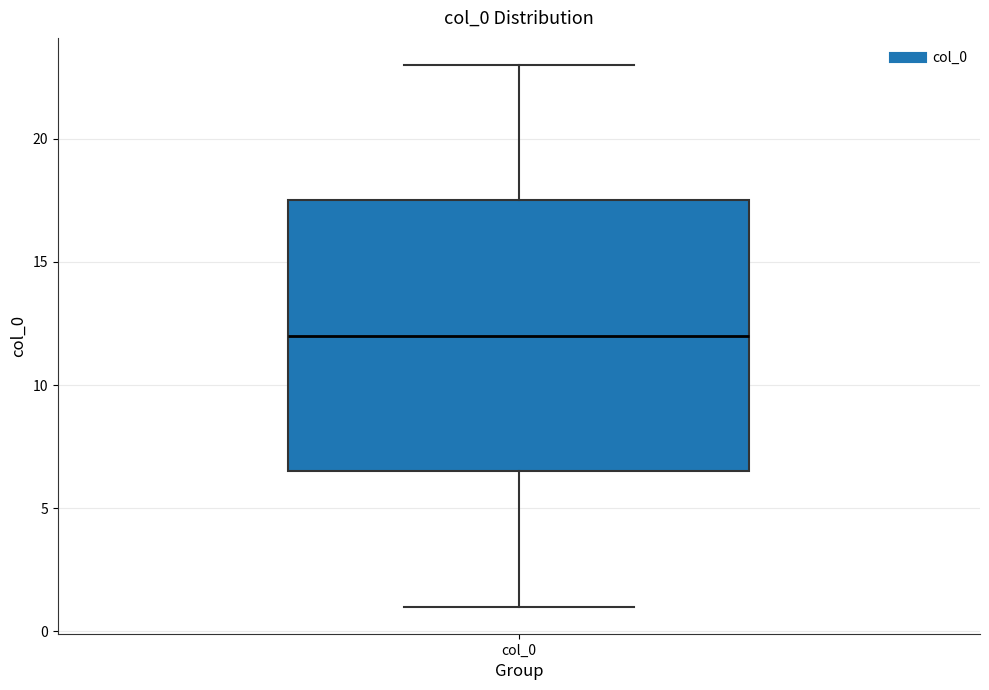

Where does the lower whisker of the box for col_0 end on the y-axis? The values are not printed on the chart, so give them approximately, as read against the axis.

1.0